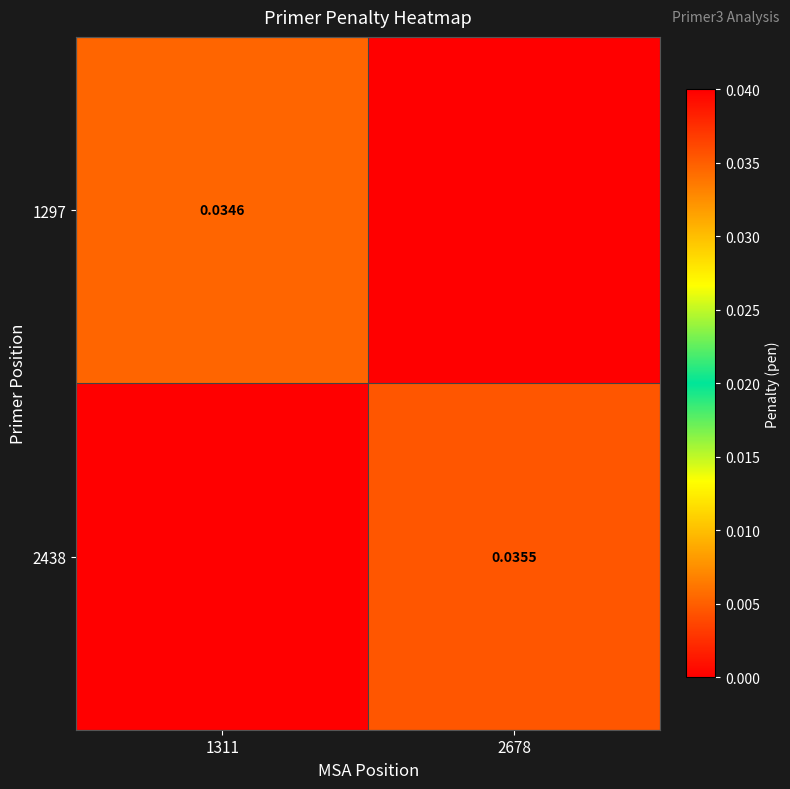

Rank the series at 2678 from highest to lowest value.

2438, 1297